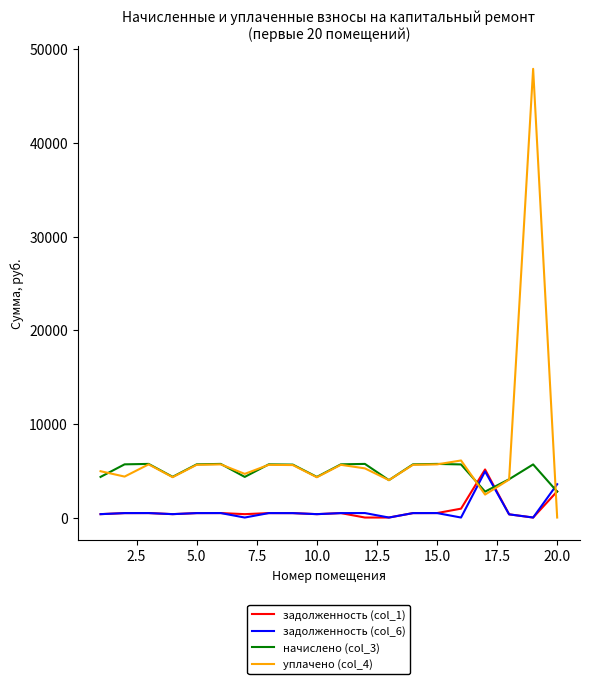

Which series has the largest range (max minus min)?

уплачено (col_4)